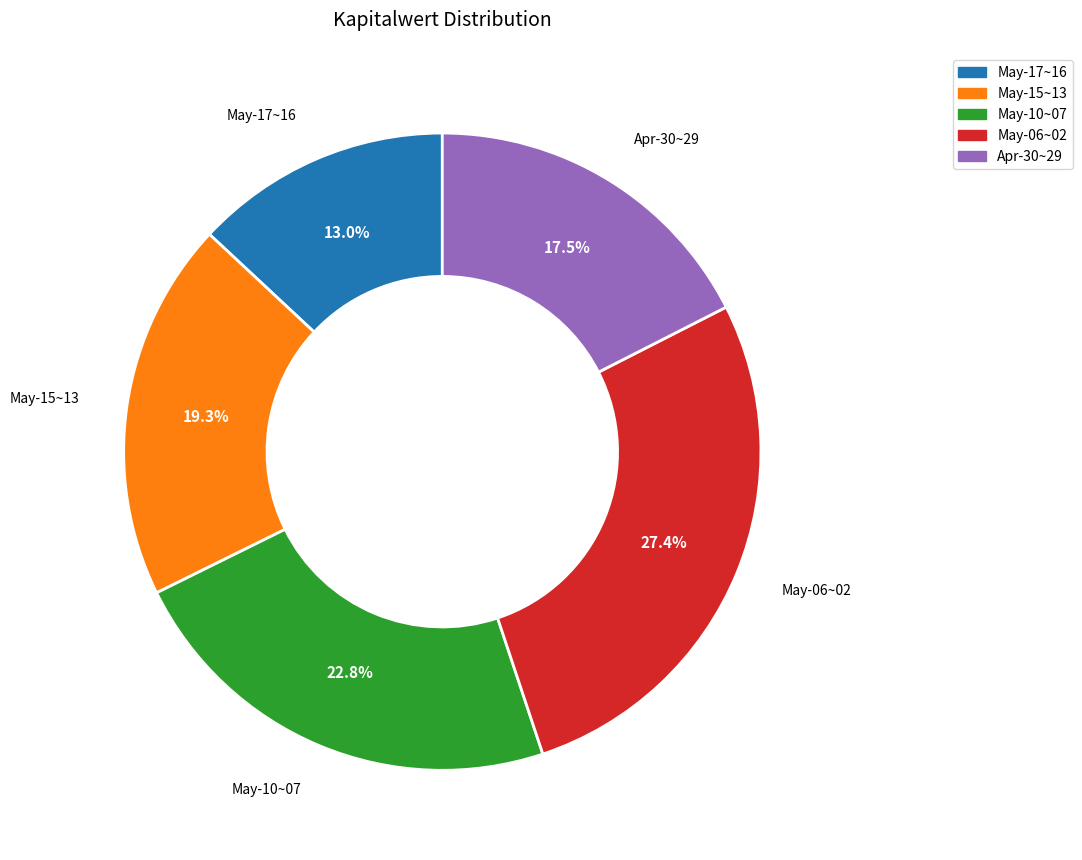

Does any single category account for the majority?

No